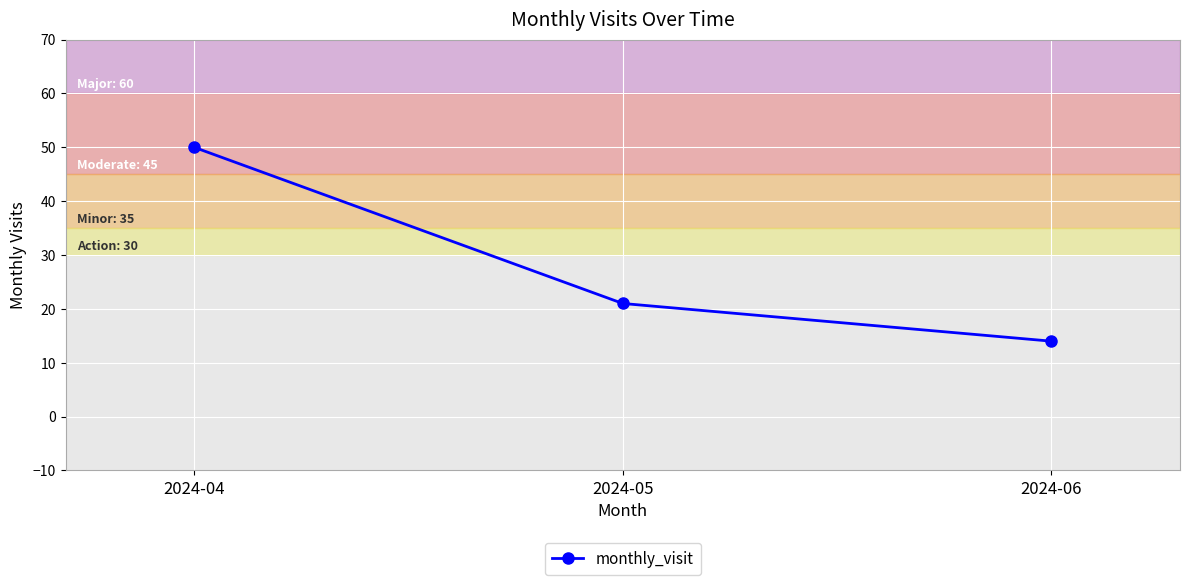

Reading left to right, what are all the values shown in this chart?

2024-04=50	2024-05=21	2024-06=14